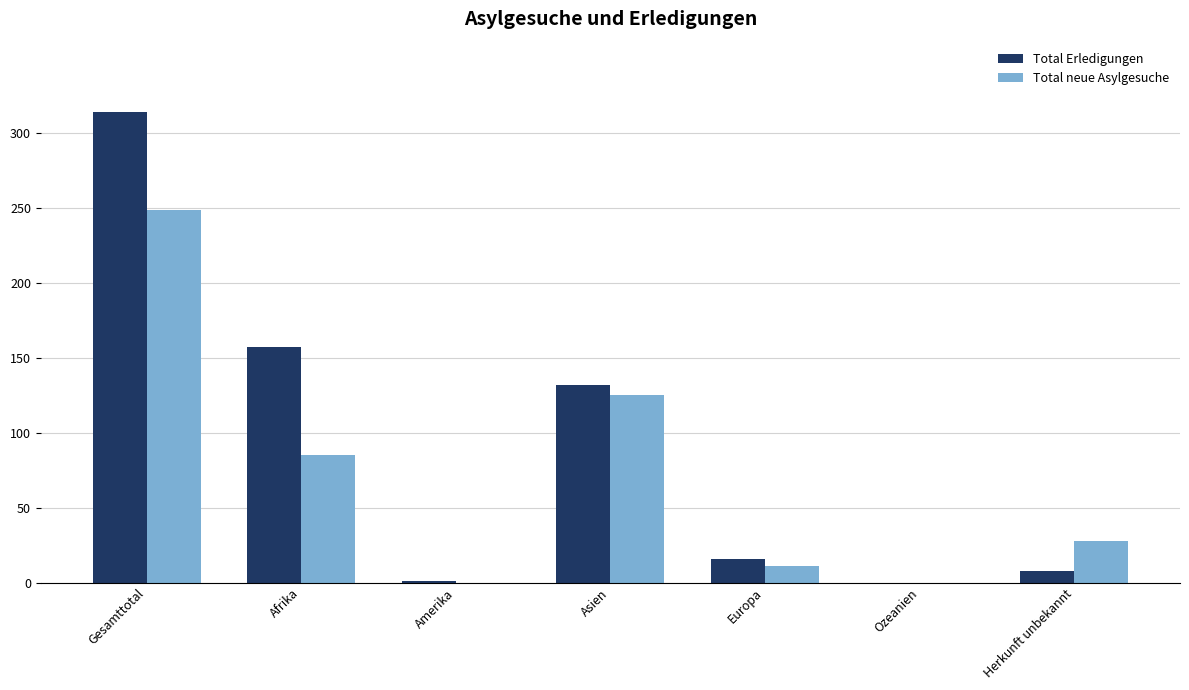

At which label does Total Erledigungen reach its peak?

Gesamttotal